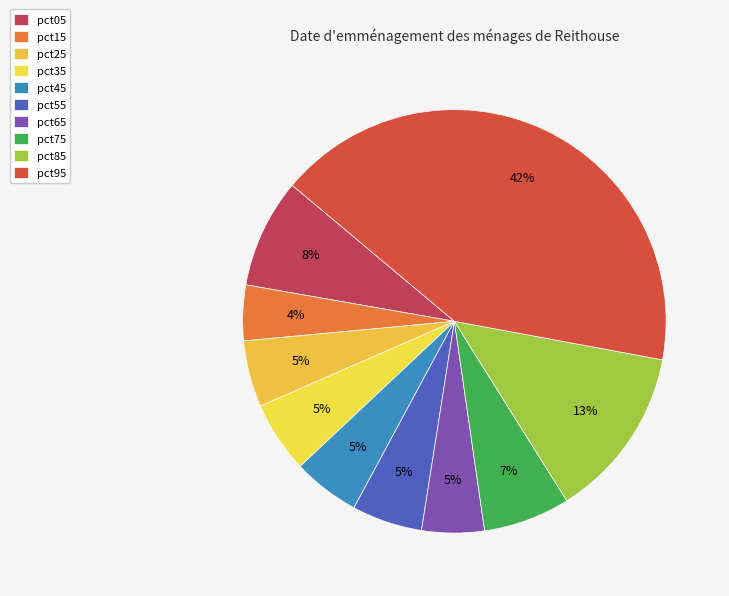

How many segments does this pie chart have?

10